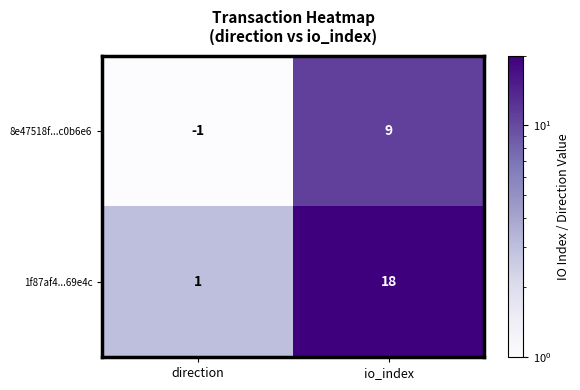

What is the total value across all series at direction?

0